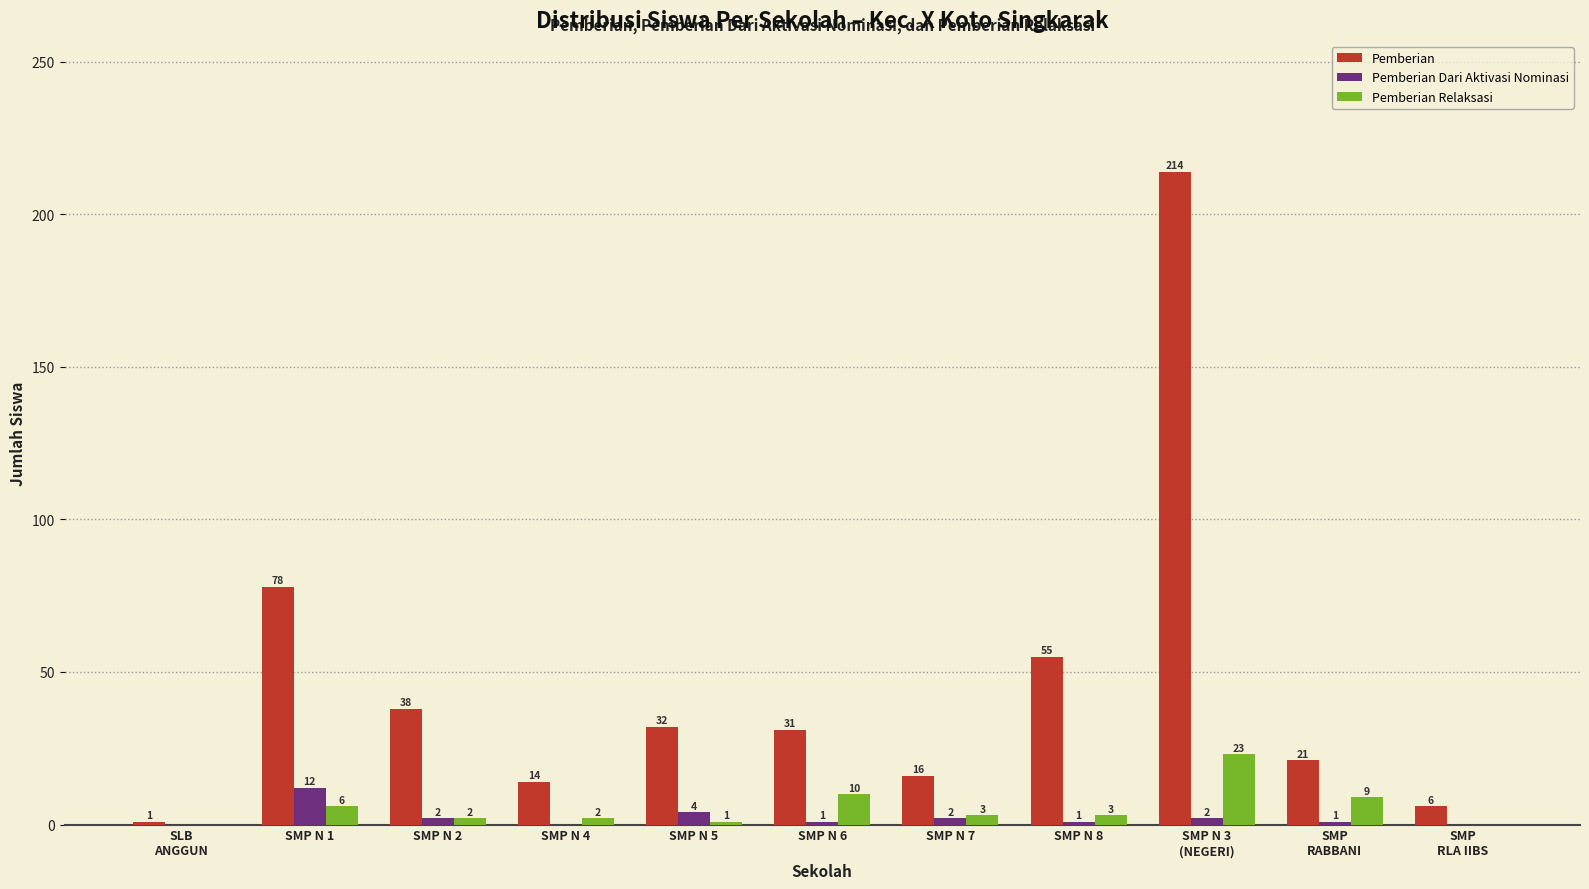

At which category is the sum across all series the highest?

SMP N 3
(NEGERI)